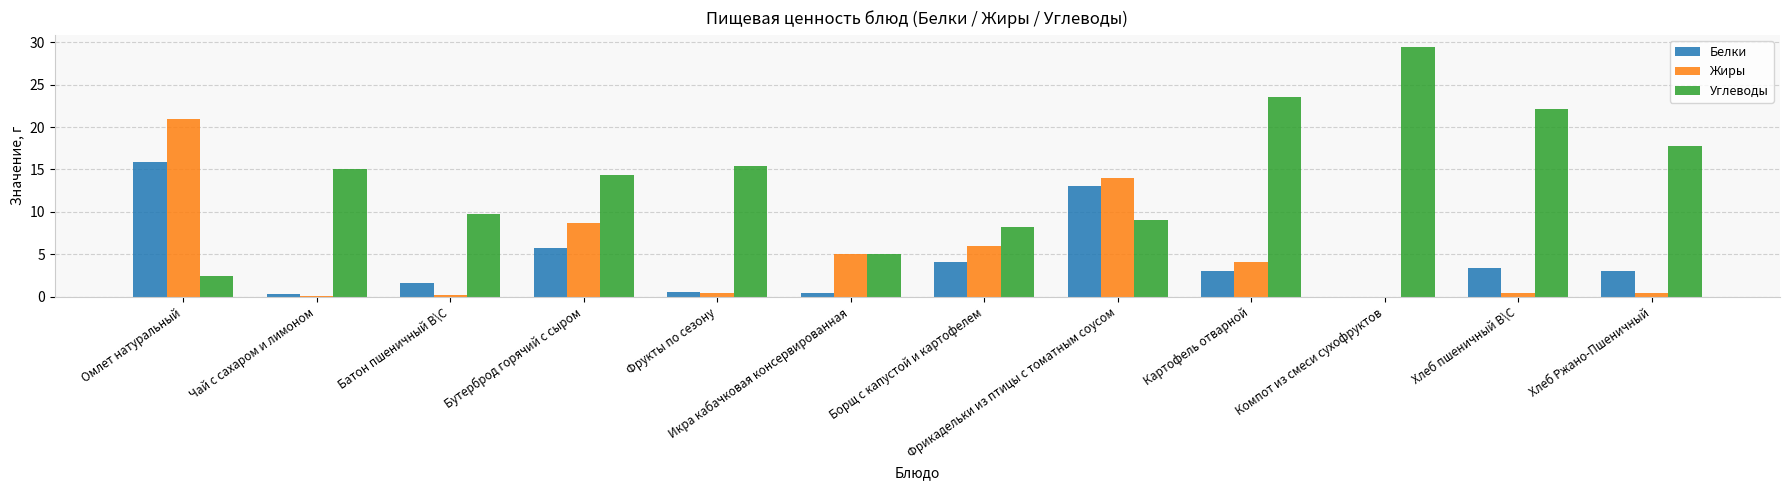

What is the average value of the Углеводы series?

14.3